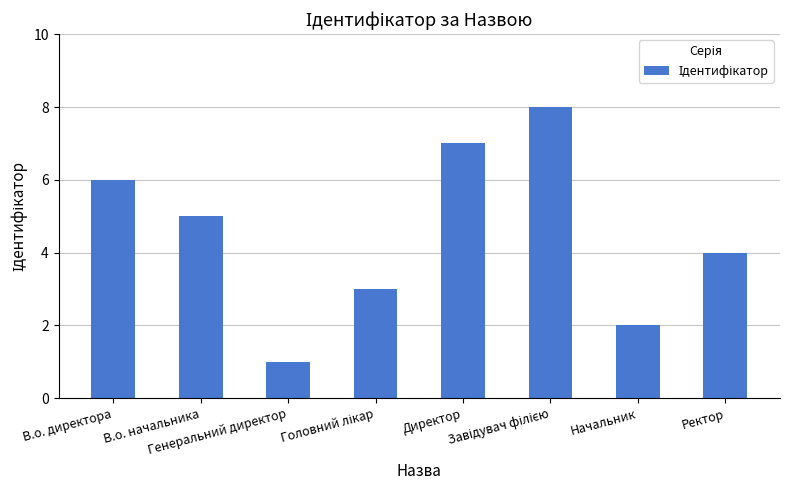

What is the difference between the maximum and minimum values?

7